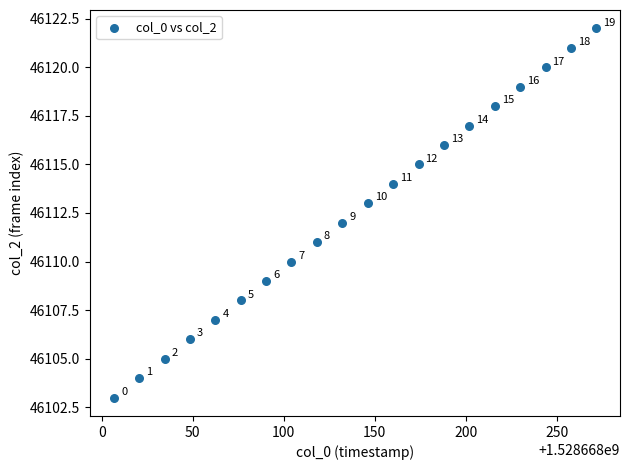

What is the range of Y values (max minus min)?

19